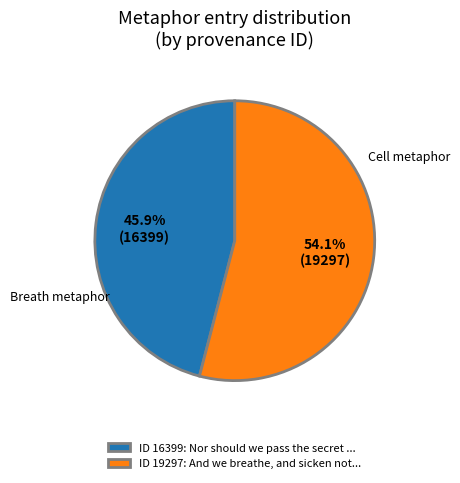

Which category accounts for the majority?

ID 19297: And we breathe, and sicken not...